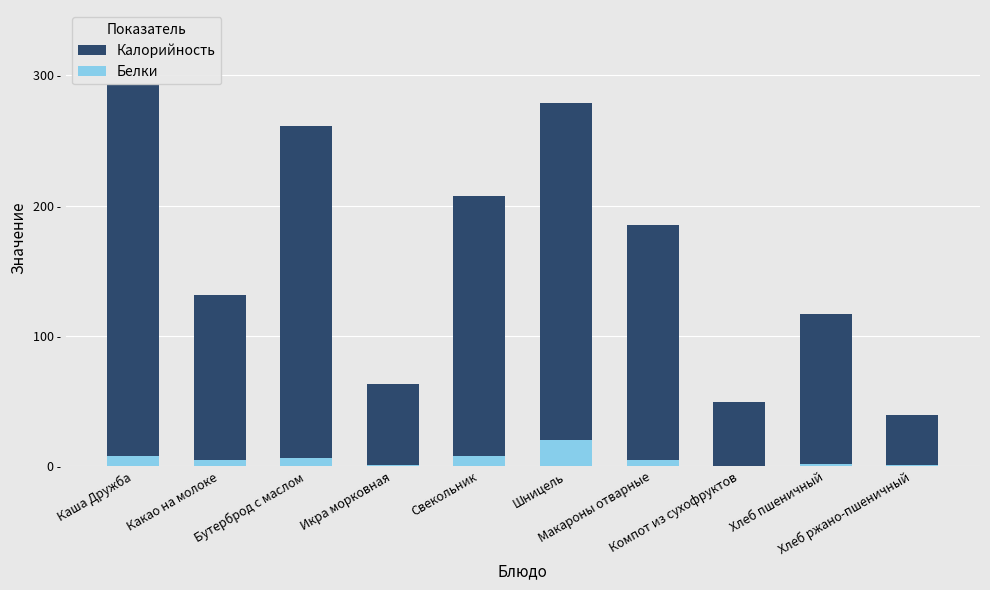

The value of Белки at Компот из сухофруктов is 0. True or false?

True